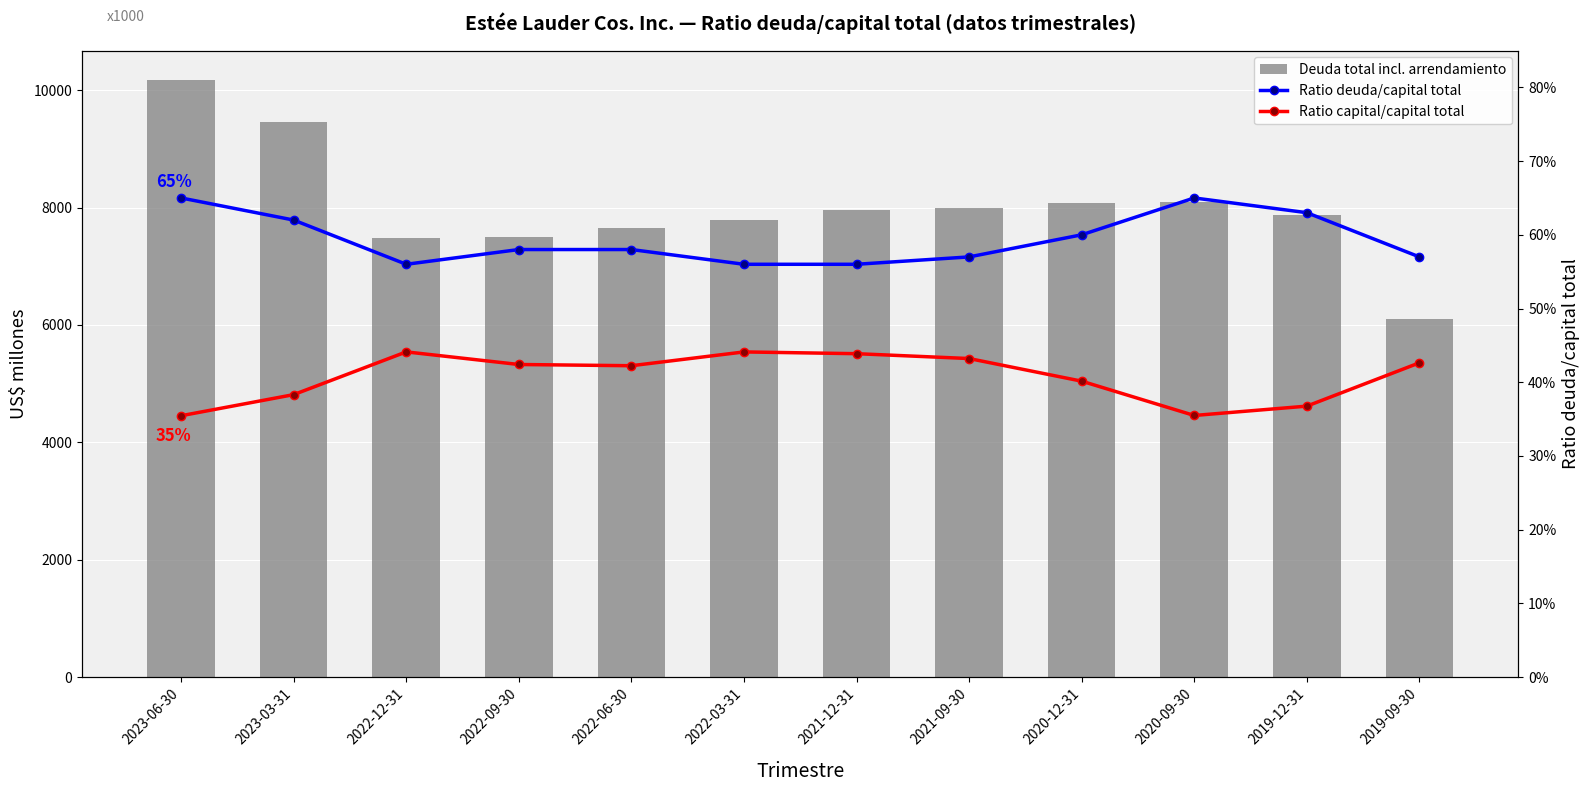

How many groups of bars are there?

12